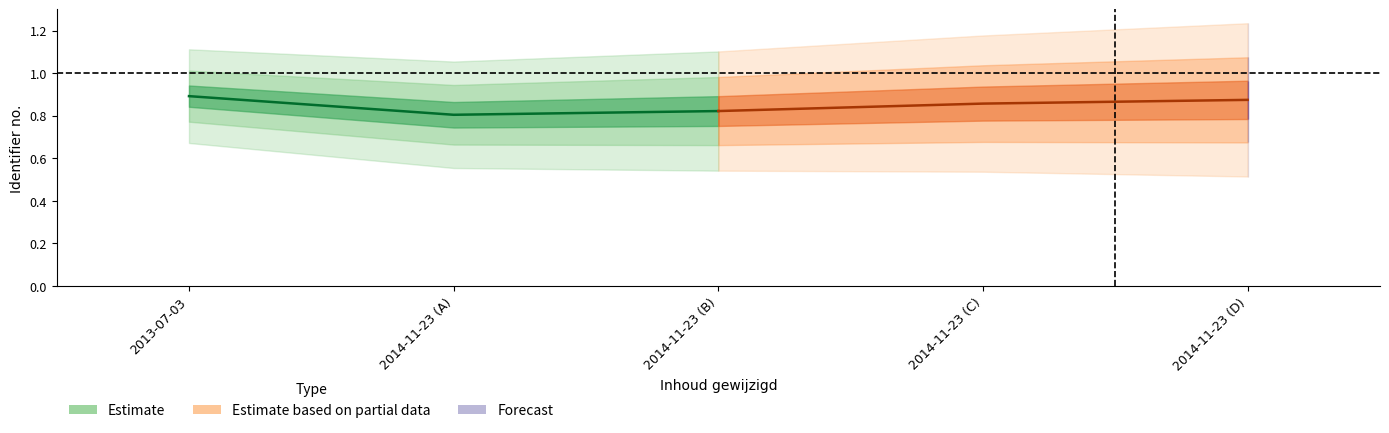

Reading left to right, extract all data points from this chart.

Estimate: 0.9	0.8	0.8
Estimate based on partial data: 0.8	0.9	0.9